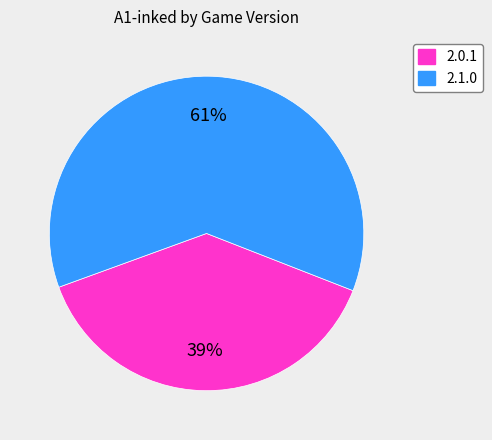

Does any single category account for the majority?

Yes